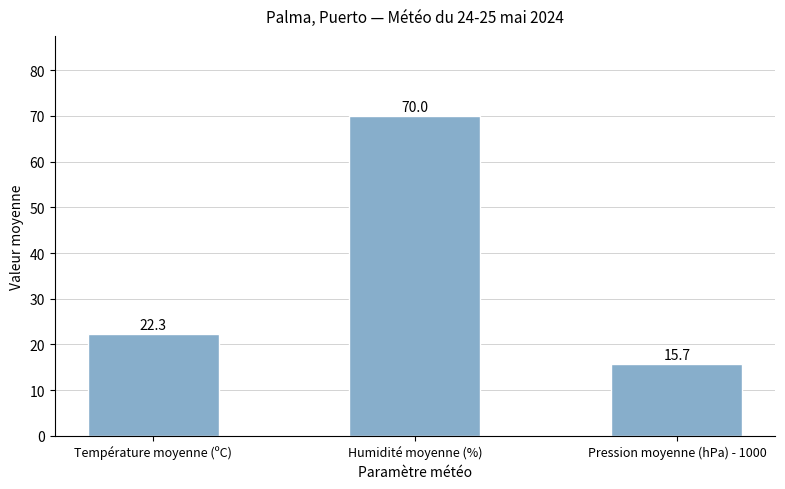

What is the change in value from Température moyenne (ºC) to Humidité moyenne (%)?

+47.7